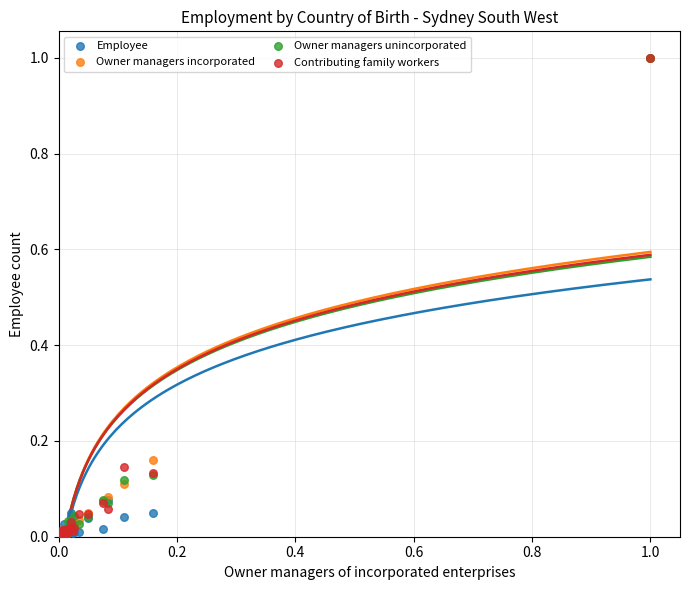

What are all the series names shown in the legend?

Employee, Owner managers incorporated, Owner managers unincorporated, Contributing family workers